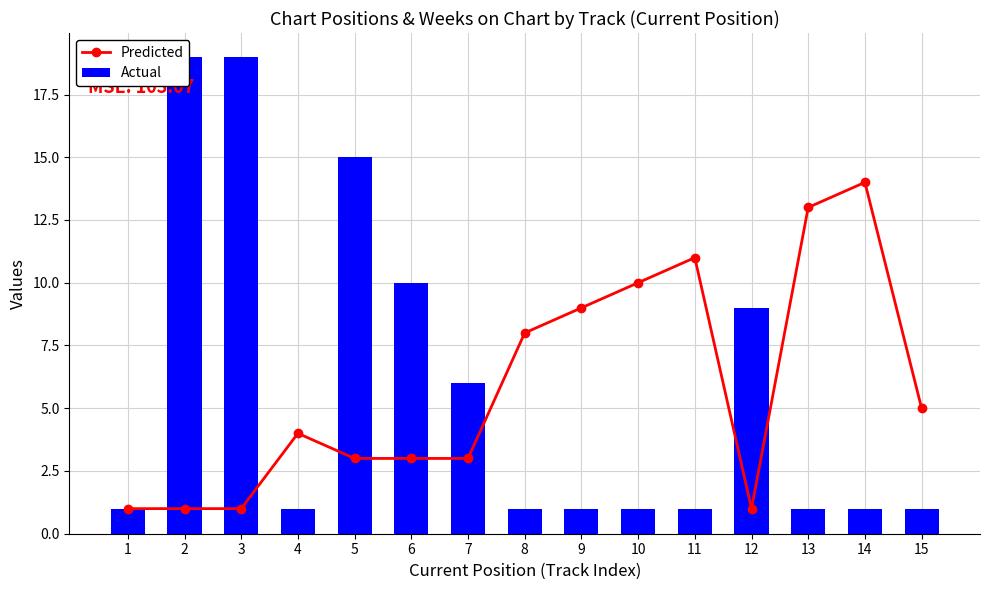

List the series in order of their peak value, highest first.

Actual, Predicted